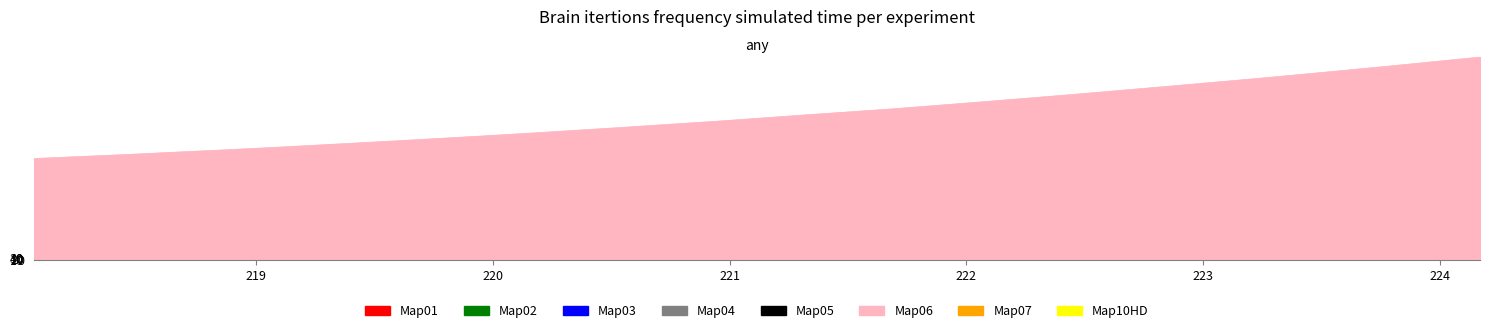

What is the greatest value displayed?

3103.0